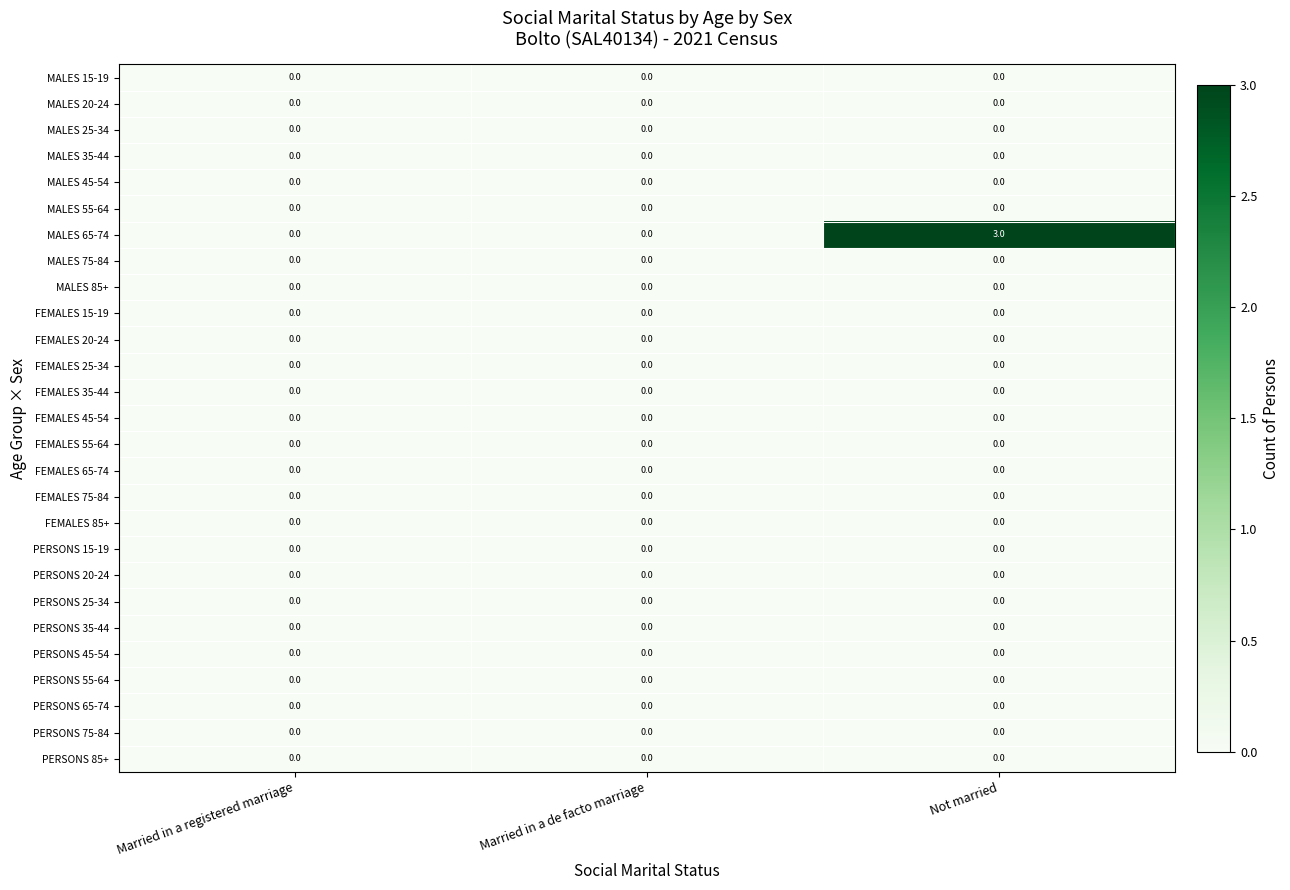

Between Married in a de facto marriage and Not married, which series saw the biggest shift?

MALES 65-74